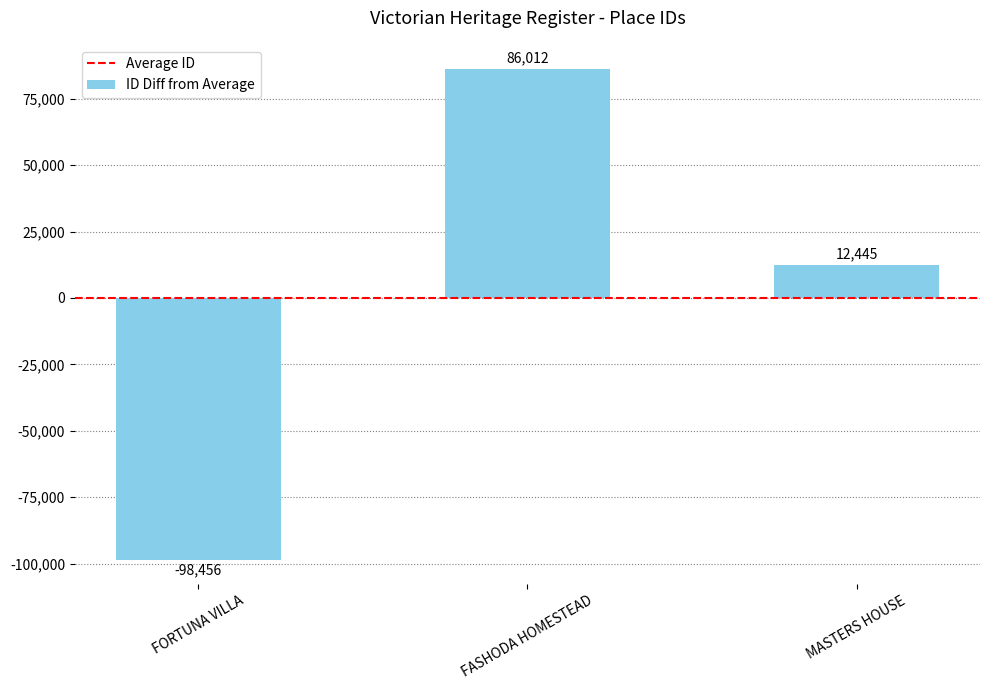

How many values exceed 12444?

2